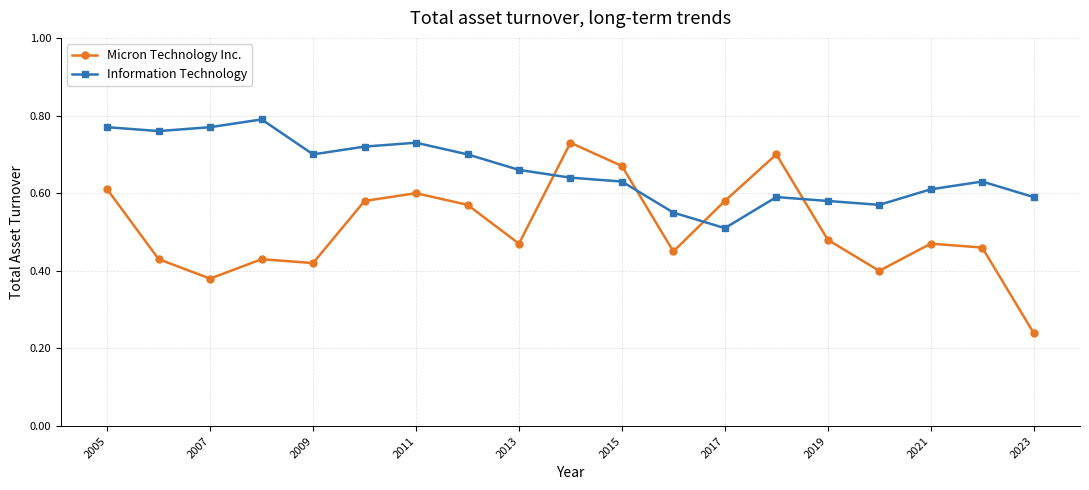

Which series has the largest total across all categories?

Information Technology